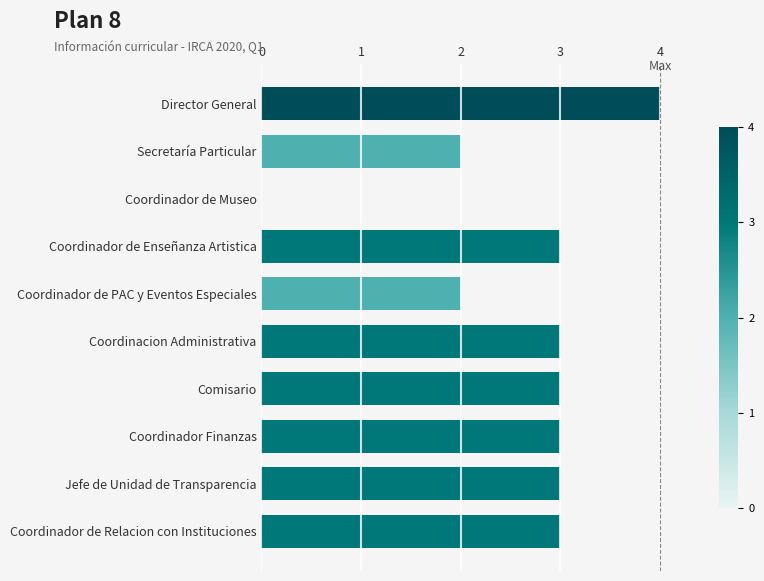

Reading top to bottom, transcribe all the data shown in this chart.

Director General=4	Secretaría Particular=2	Coordinador de Museo=0	Coordinador de Enseñanza Artistica=3	Coordinador de PAC y Eventos Especiales=2	Coordinacion Administrativa=3	Comisario=3	Coordinador Finanzas=3	Jefe de Unidad de Transparencia=3	Coordinador de Relacion con Instituciones=3